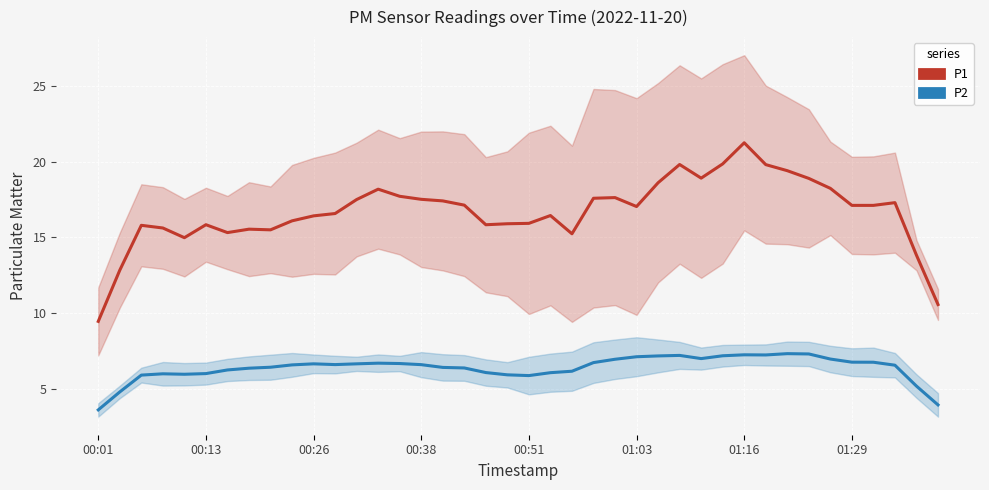

What is the difference between the highest and lowest values at 32?

12.1